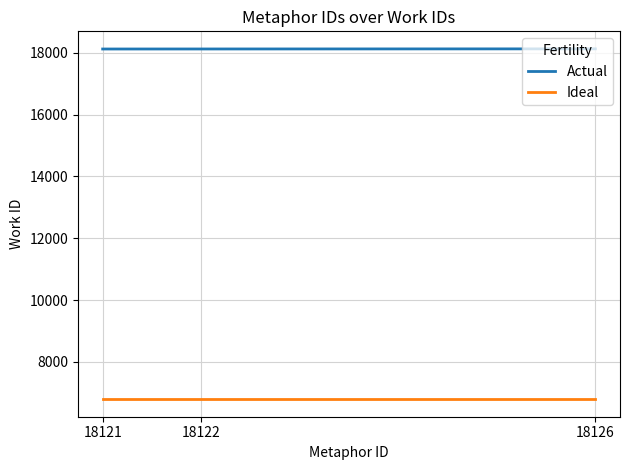

Is it true that Ideal equals 10837 at 18126?

False